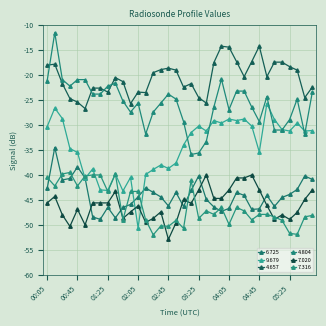

Which series has the widest spread of values?

9.679